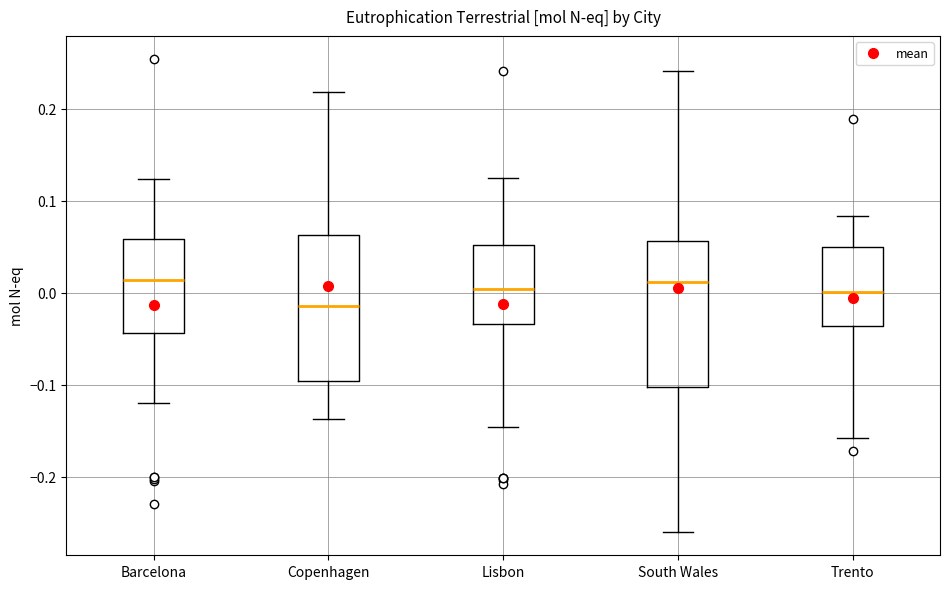

Reading left to right, read every box against the y-axis: the position of its median line, the range the box covers, and the ends of its whiskers. The values are not printed on the chart, so give them approximately, as read against the axis.

Barcelona: median 0.01, box -0.04 to 0.06, whiskers -0.12 to 0.12
Copenhagen: median -0.01, box -0.10 to 0.06, whiskers -0.14 to 0.22
Lisbon: median 0.00, box -0.03 to 0.05, whiskers -0.15 to 0.12
South Wales: median 0.01, box -0.10 to 0.06, whiskers -0.26 to 0.24
Trento: median 0.00, box -0.04 to 0.05, whiskers -0.16 to 0.08